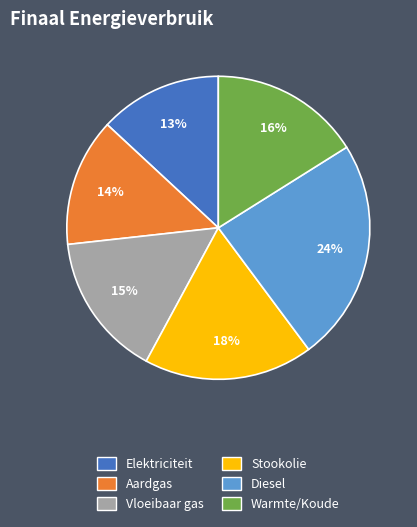

Which slice is the largest?

Diesel